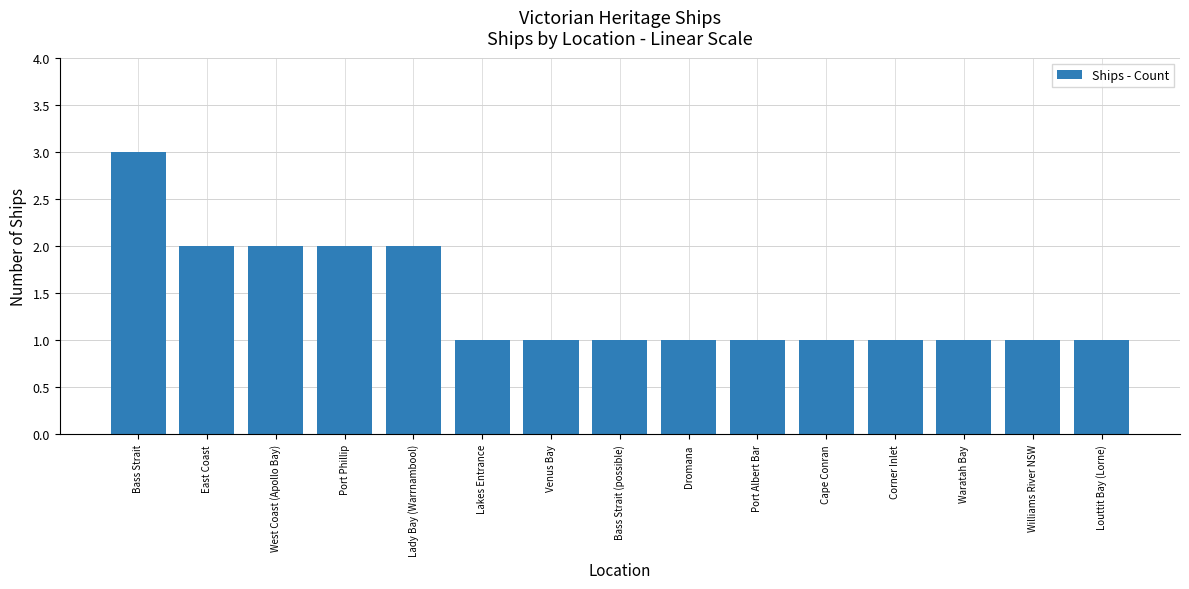

True or false: the data shows 2 at East Coast.

True